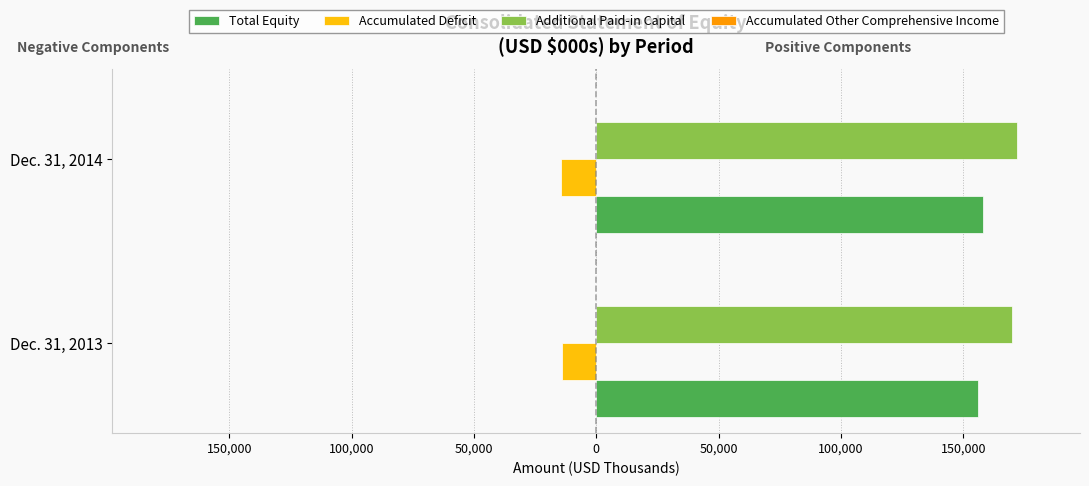

What are all the series names shown in the legend?

Total Equity, Accumulated Deficit, Additional Paid-in Capital, Accumulated Other Comprehensive Income